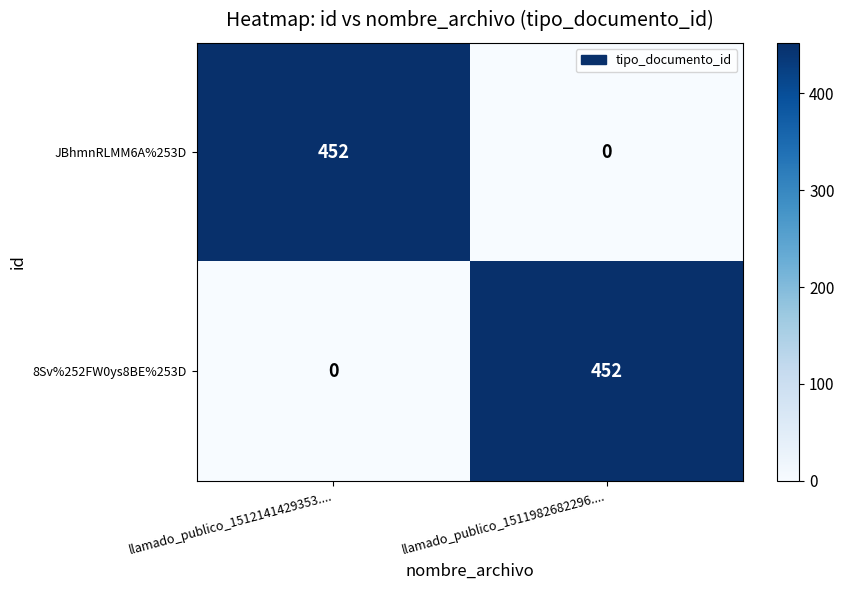

Which category has the lowest value in the JBhmnRLMM6A%253D series?

llamado_publico_1511982682296....